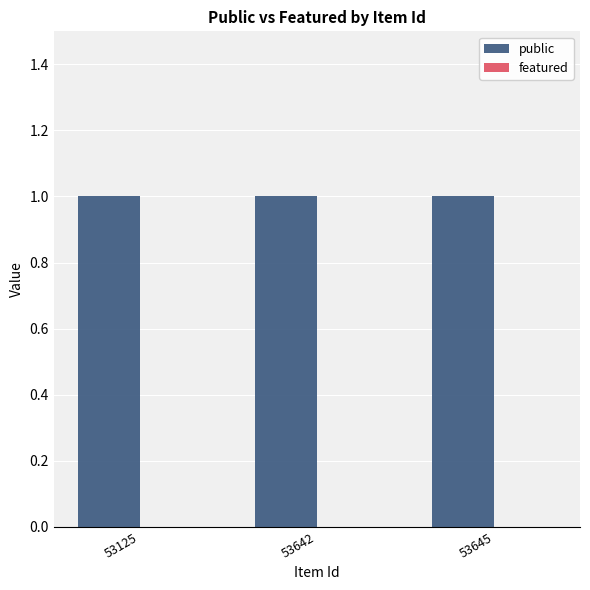

Reading left to right, transcribe all the data shown in this chart.

public: 53125=1	53642=1	53645=1
featured: 53125=0	53642=0	53645=0